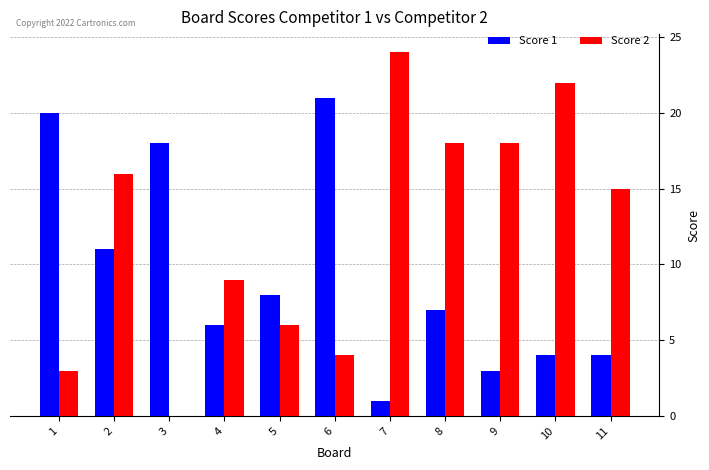

Reading left to right, list all the values displayed in this chart.

Score 1: 20	11	18	6	8	21	1	7	3	4	4
Score 2: 3	16	0	9	6	4	24	18	18	22	15